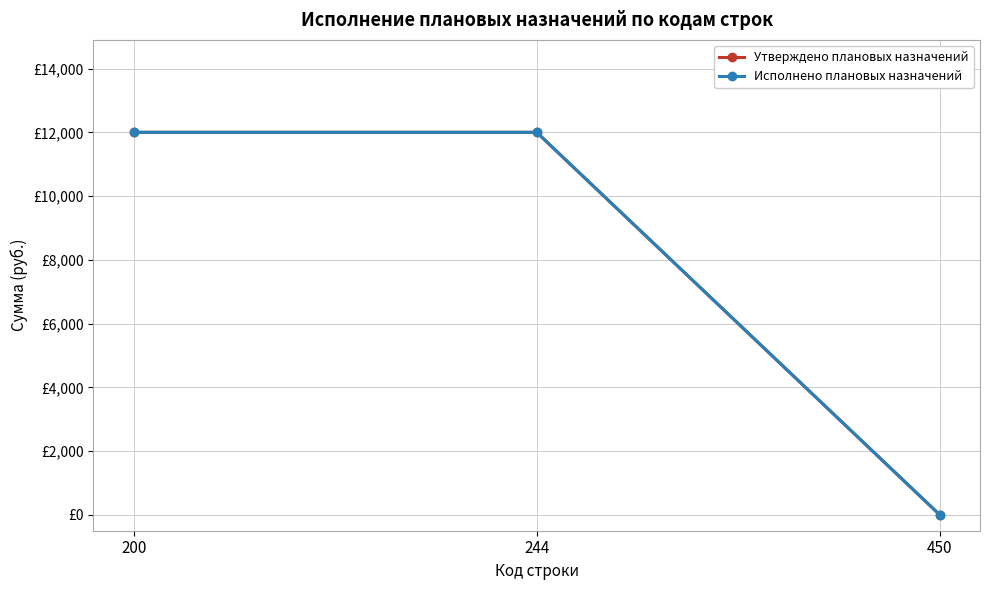

True or false: Утверждено плановых назначений has a value of 2661 at 244.

False